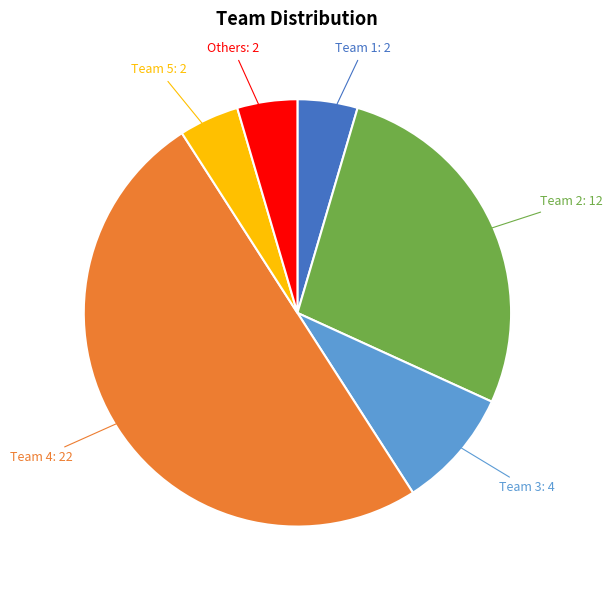

Does Team 5 represent more than half of the total?

No